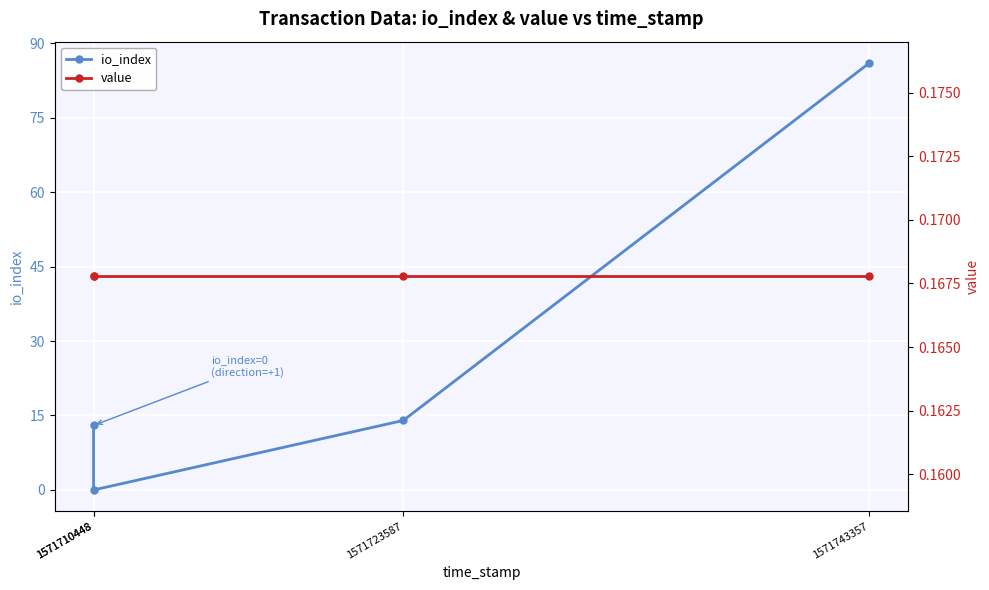

Is this an area chart (filled region under the line)?

No